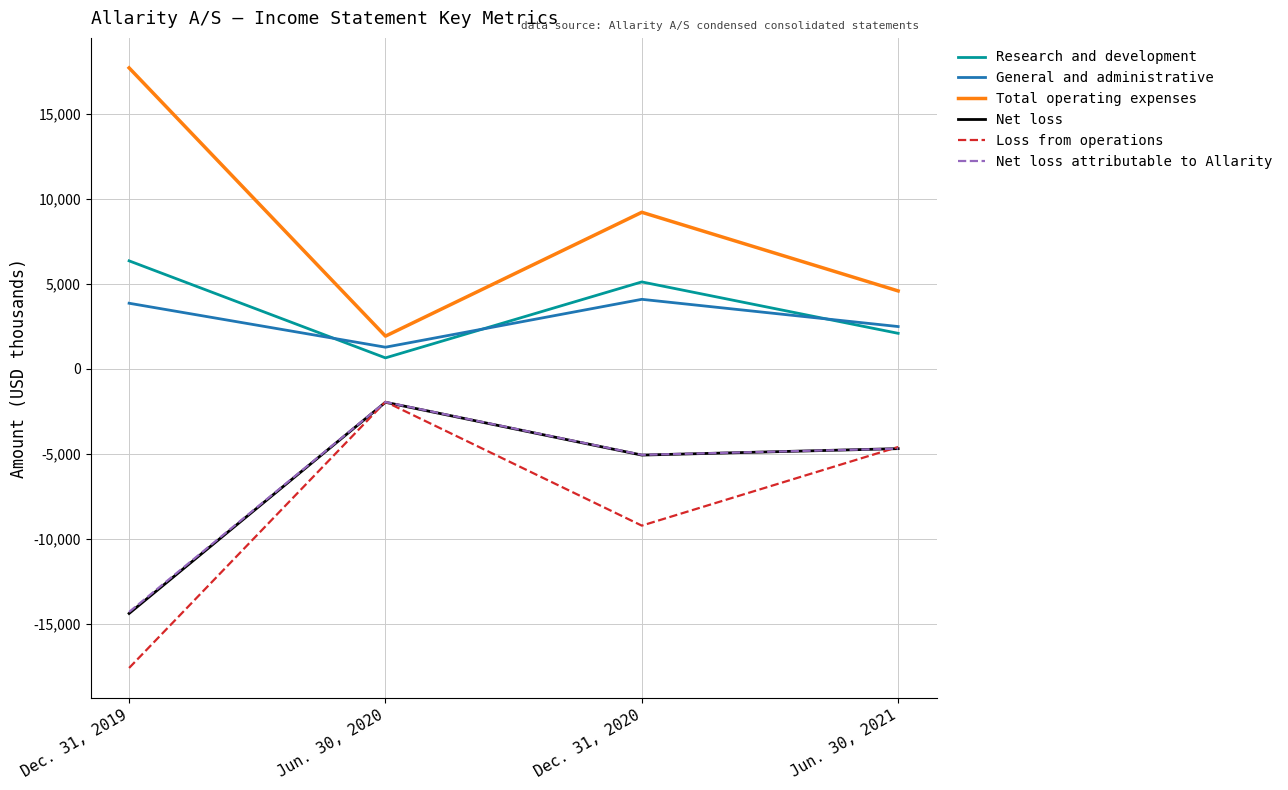

What is the difference between the highest and lowest values at Jun. 30, 2021?

9288